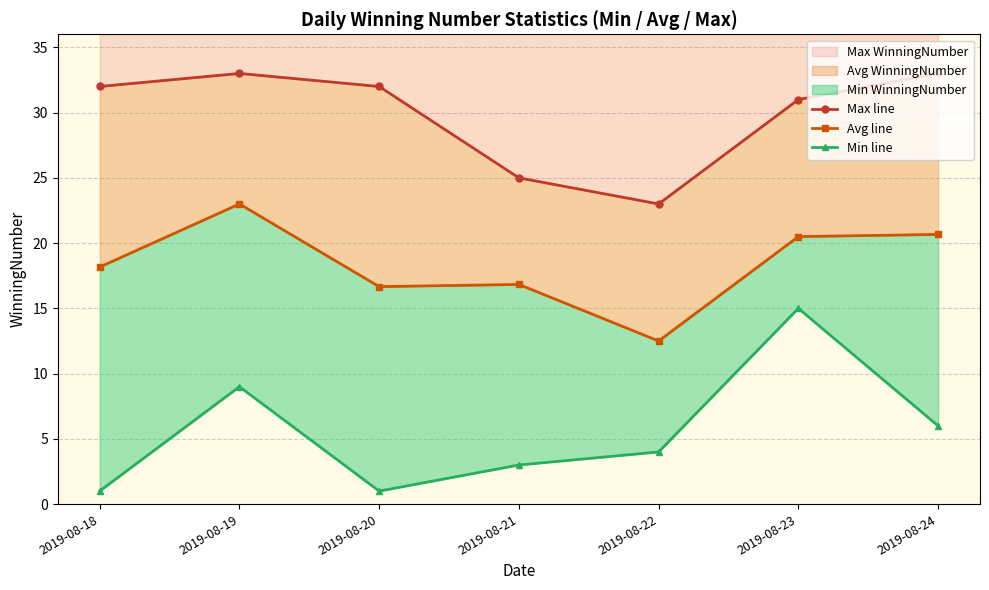

Rank the series by their maximum value, from highest to lowest.

Max line, Avg line, Min line